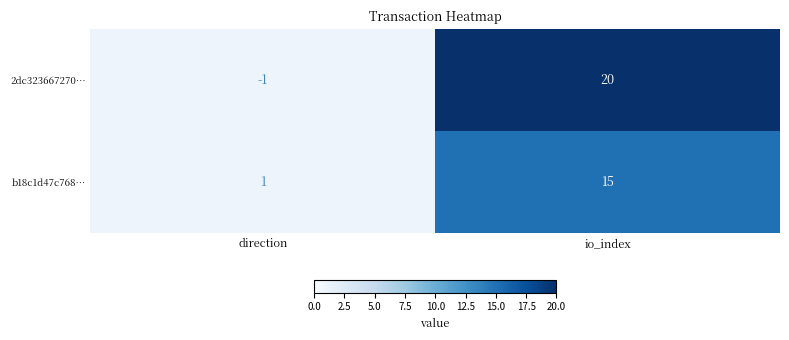

At which category is the sum across all series the highest?

io_index